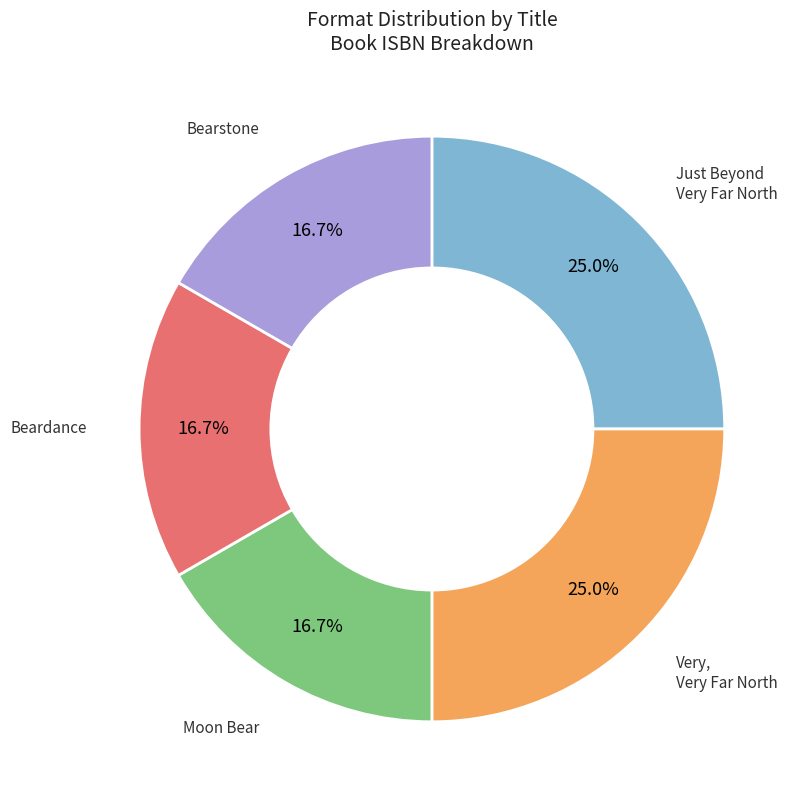

Is there any slice that represents more than half of the pie?

No